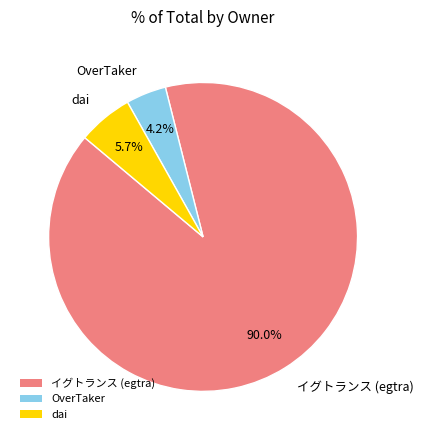

To the nearest percent, what percentage of the pie is dai?

6%